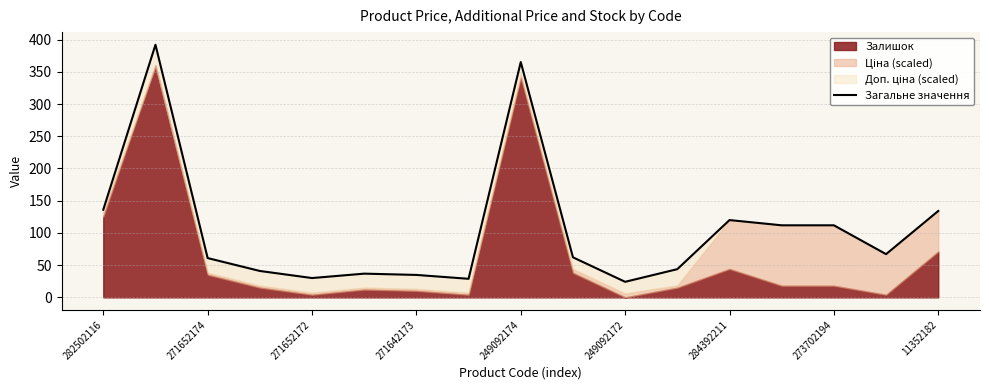

What position from the left is 282502116?

1